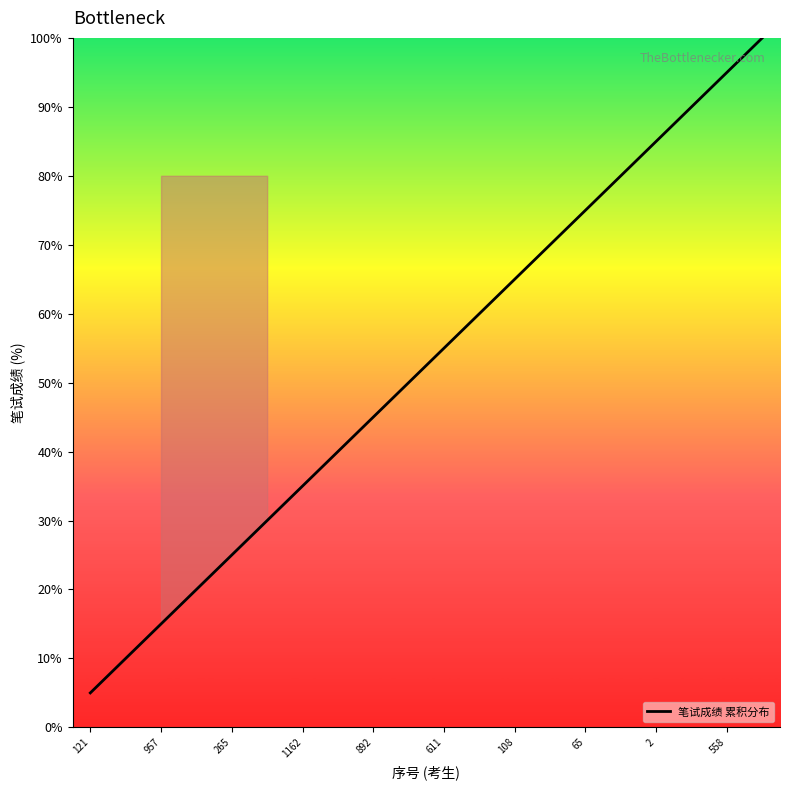

What is the maximum value shown in the chart?

100.0